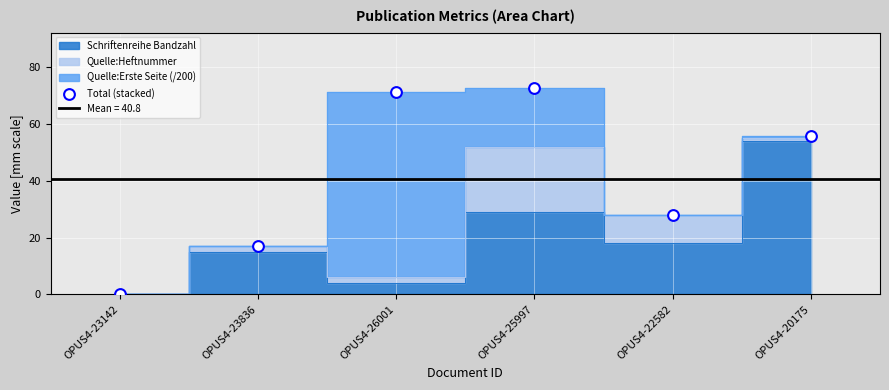

What is the change in value from OPUS4-26001 to OPUS4-25997?

+1.4